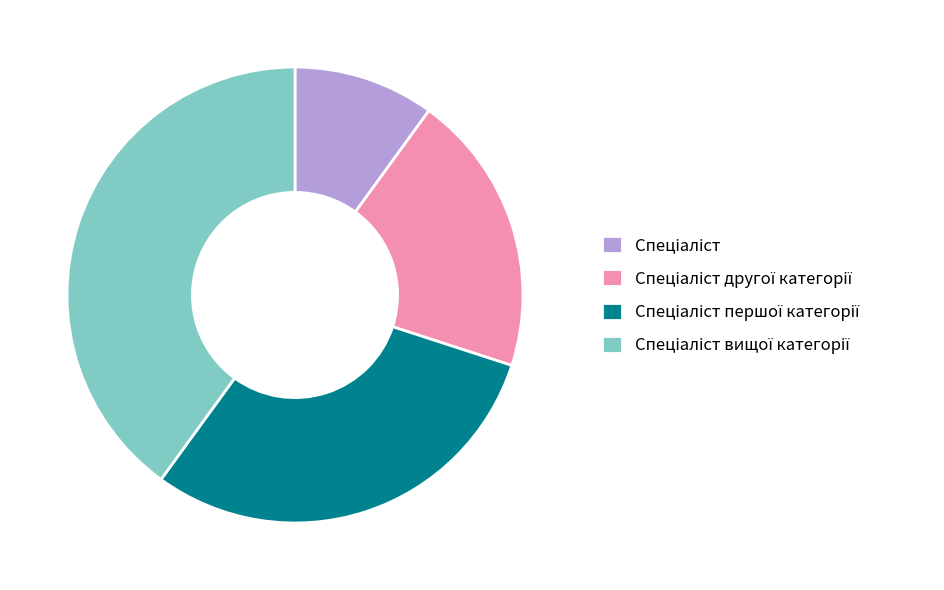

How many segments does this pie chart have?

4